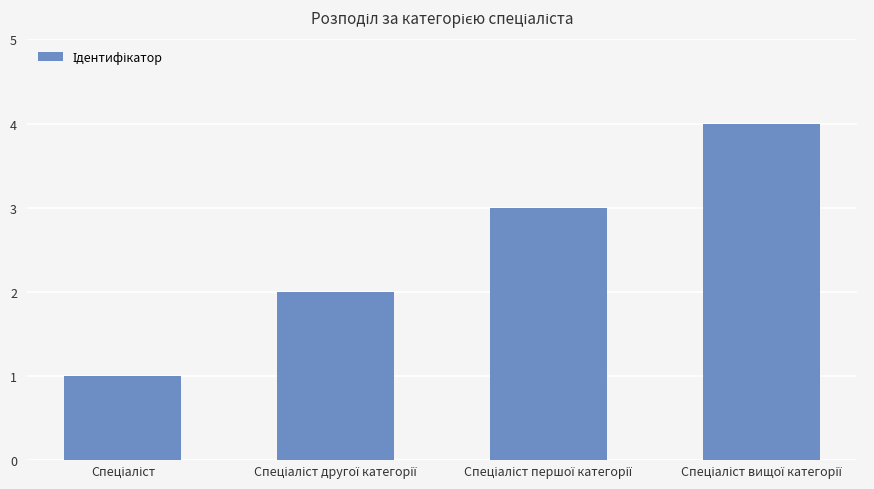

What is the greatest value displayed?

4